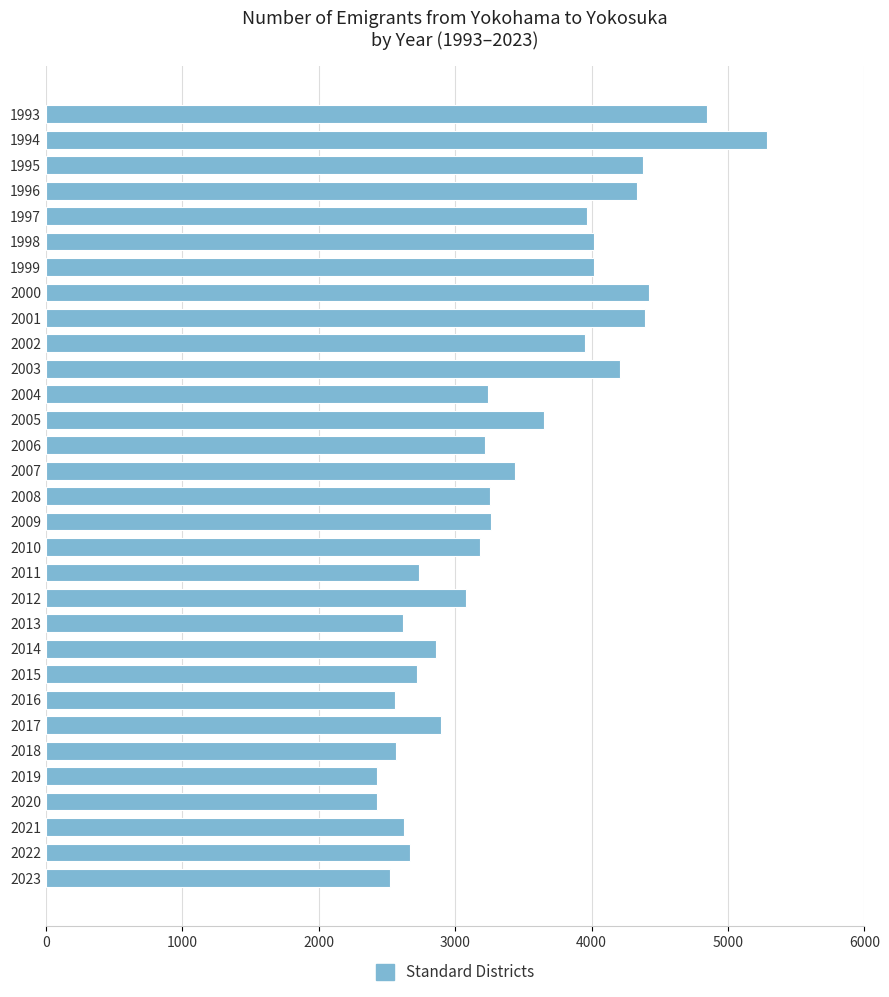

True or false: the data shows 4014 at 1999.

True